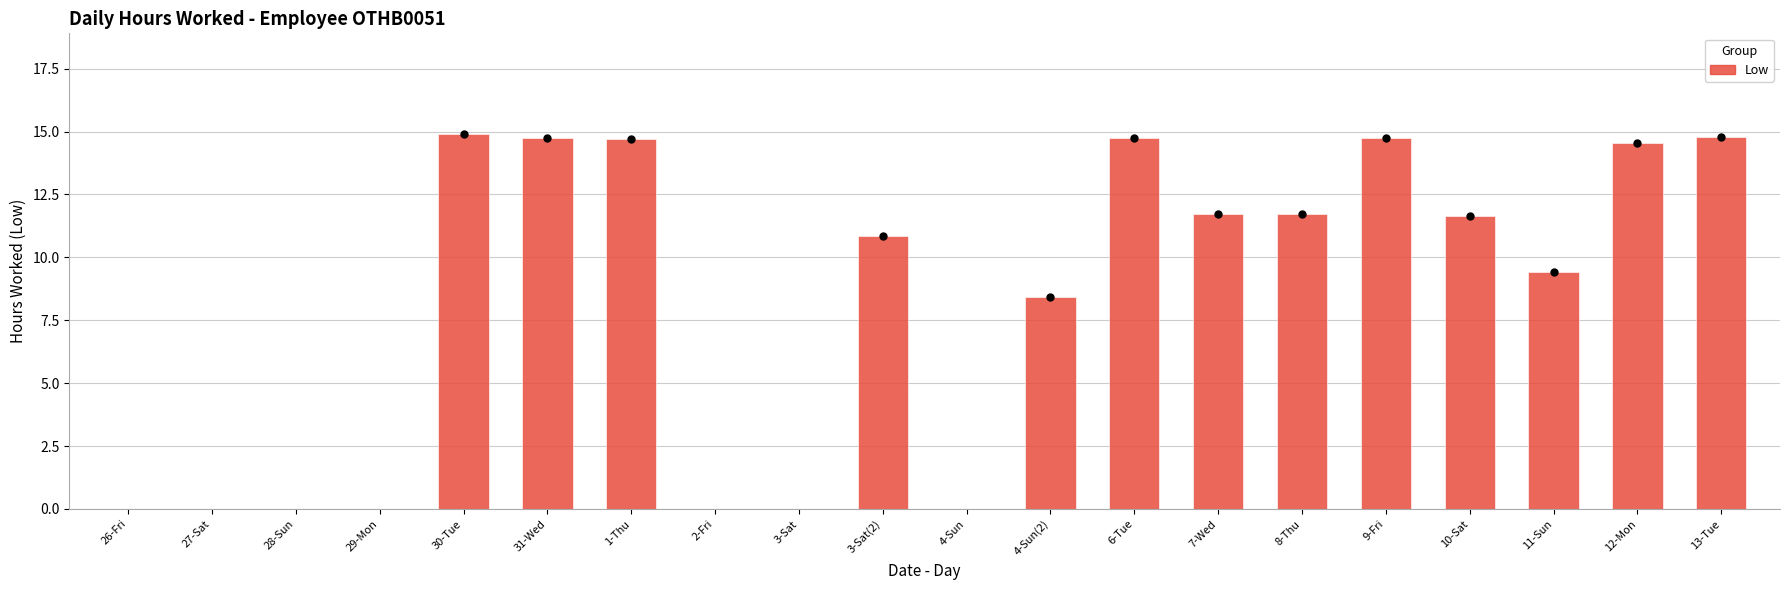

What is the maximum value shown in the chart?

14.9